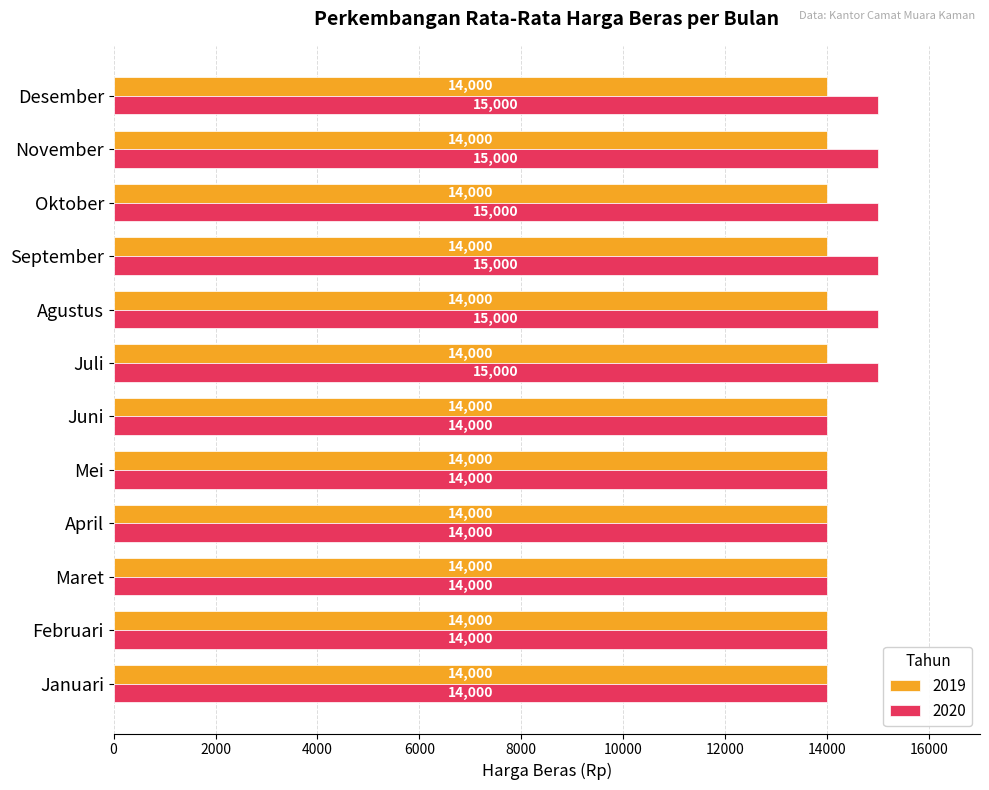

Is it true that 2019 equals 24781 at Juli?

False